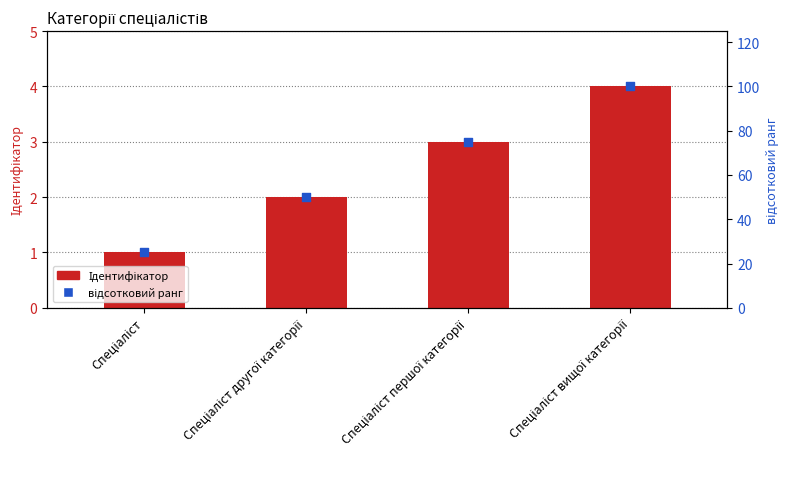

Is the value of відсотковий ранг at Спеціаліст вищої категорії greater than the value of Ідентифікатор at Спеціаліст першої категорії?

Yes